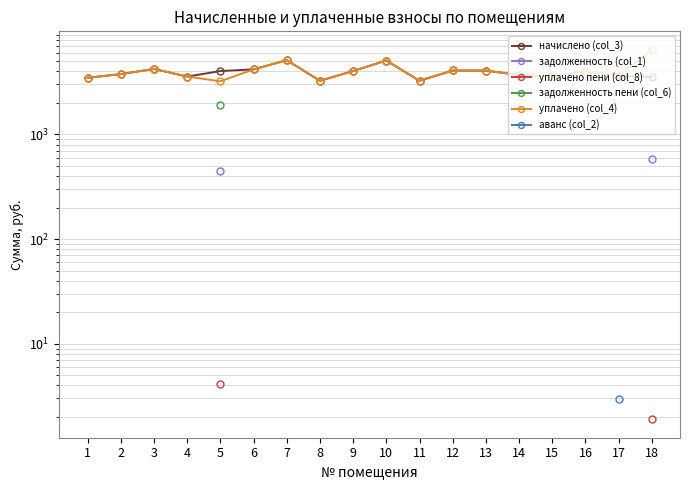

At how many categories does at least one series exceed 6015?

1